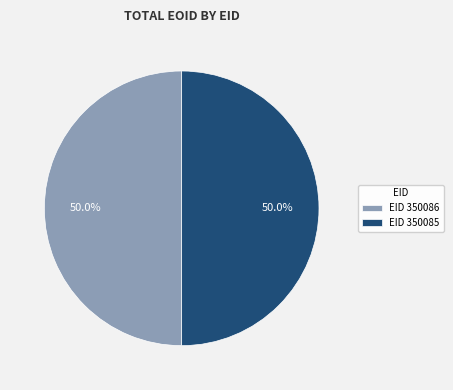

Do EID 350086 and EID 350085 together represent more than half of the pie?

Yes